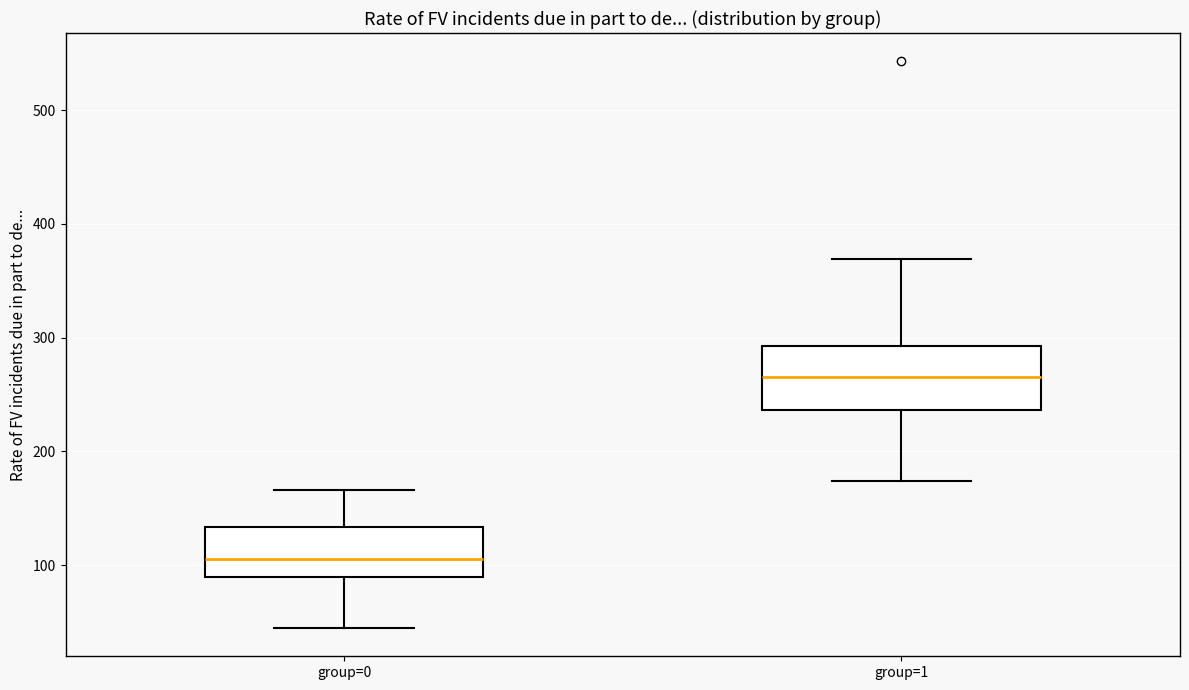

Reading left to right, read every box against the y-axis: the position of its median line, the range the box covers, and the ends of its whiskers. The values are not printed on the chart, so give them approximately, as read against the axis.

group=0: median 110, box 90 to 130, whiskers 40 to 170
group=1: median 270, box 240 to 290, whiskers 170 to 370